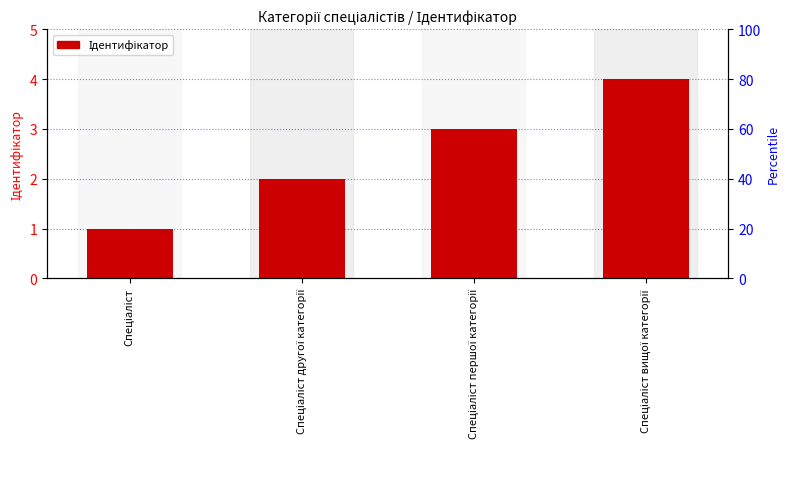

What value does the data have at Спеціаліст першої категорії?

3